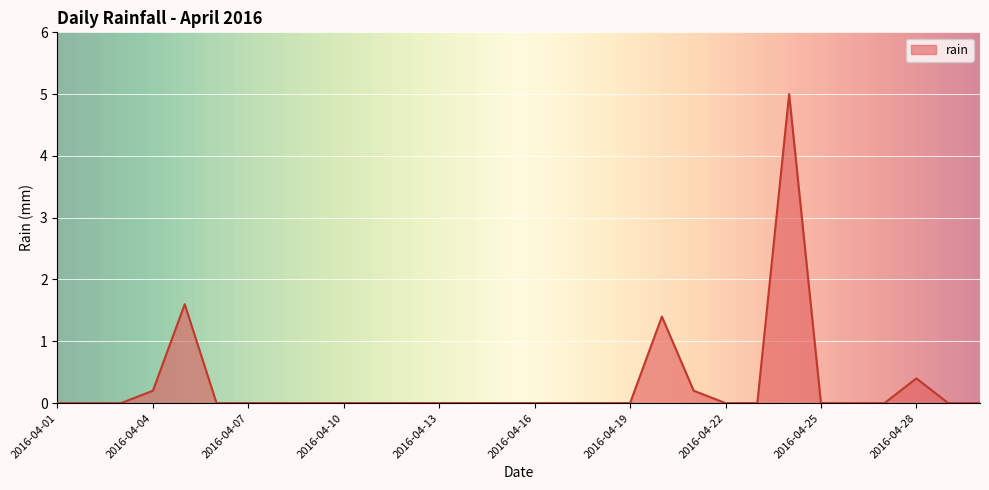

What is the maximum value shown in the chart?

5.0